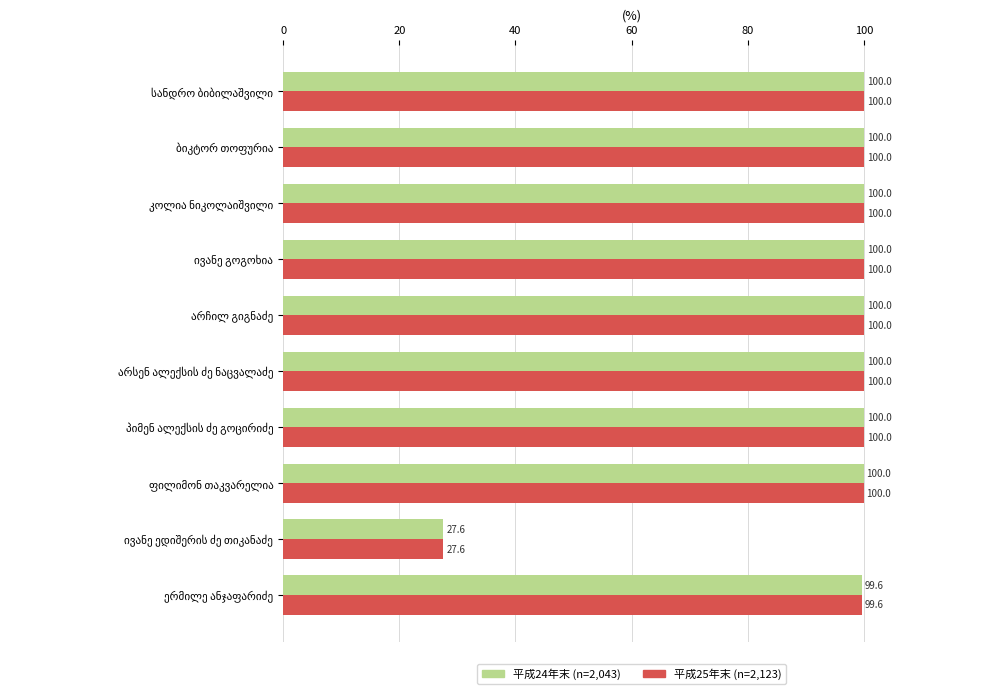

How many data points in 平成24年末 (n=2,043) are less than 99?

1